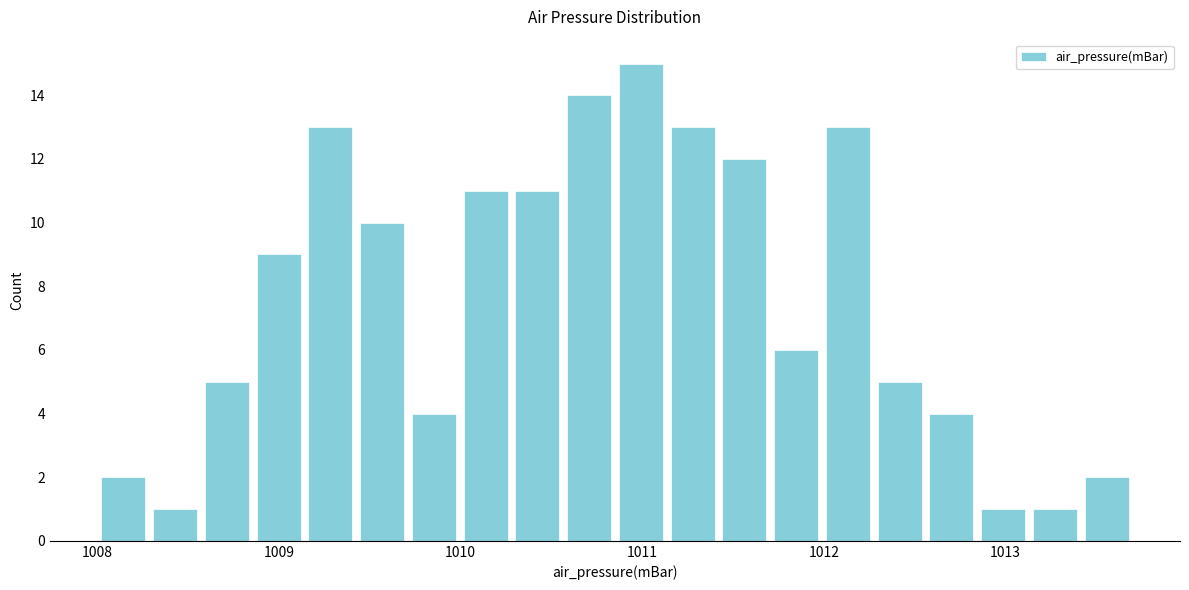

Around what value on the x-axis is the tallest bar? Give the approximate position of its centre, as read against the axis.

1011.0